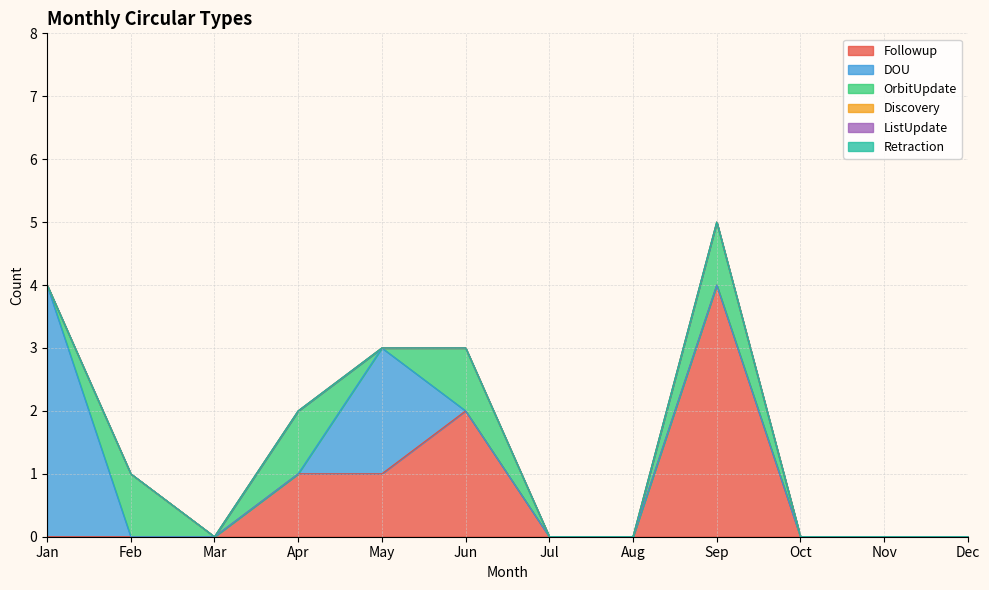

Reading left to right, list all the values displayed in this chart.

Followup: 0	0	0	1	1	2	0	0	4	0	0	0
DOU: 4	0	0	0	2	0	0	0	0	0	0	0
OrbitUpdate: 0	1	0	1	0	1	0	0	1	0	0	0
Discovery: 0	0	0	0	0	0	0	0	0	0	0	0
ListUpdate: 0	0	0	0	0	0	0	0	0	0	0	0
Retraction: 0	0	0	0	0	0	0	0	0	0	0	0